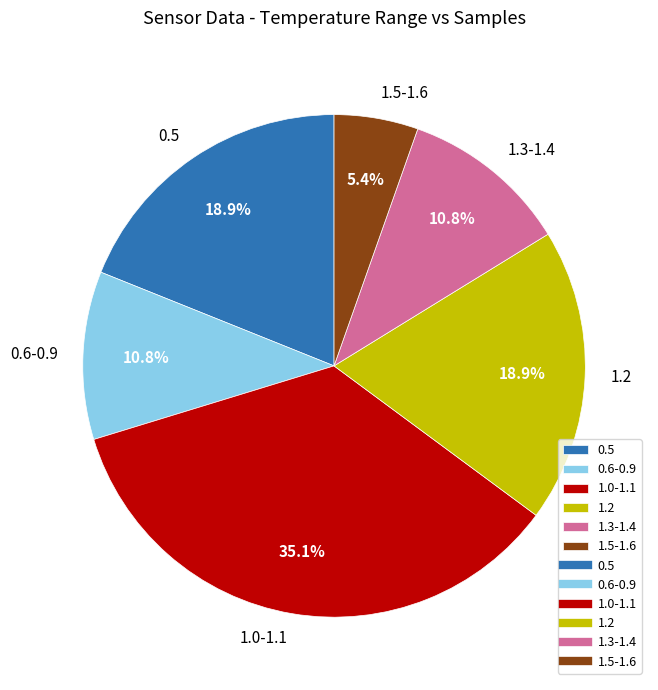

Is there any slice that represents more than half of the pie?

No